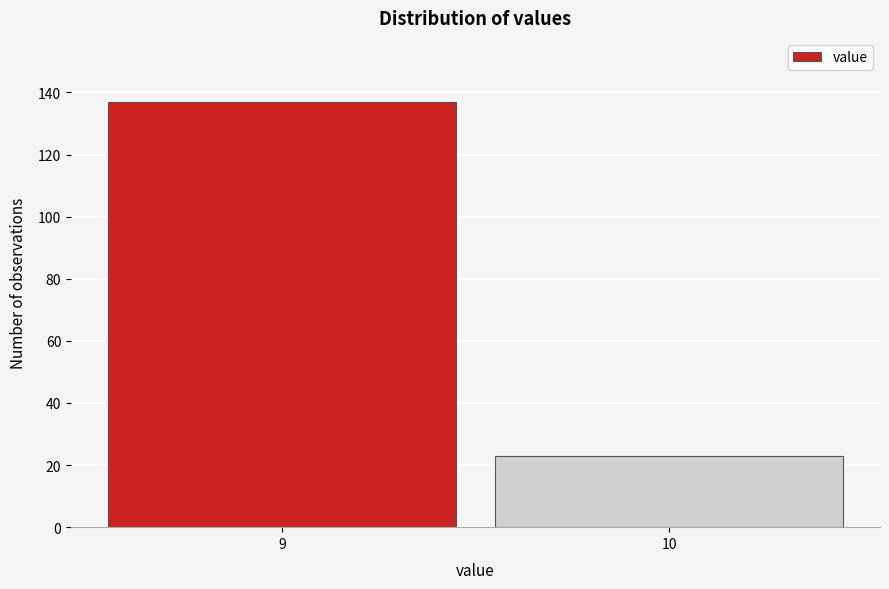

Reading left to right, transcribe all the data shown in this chart.

137	23